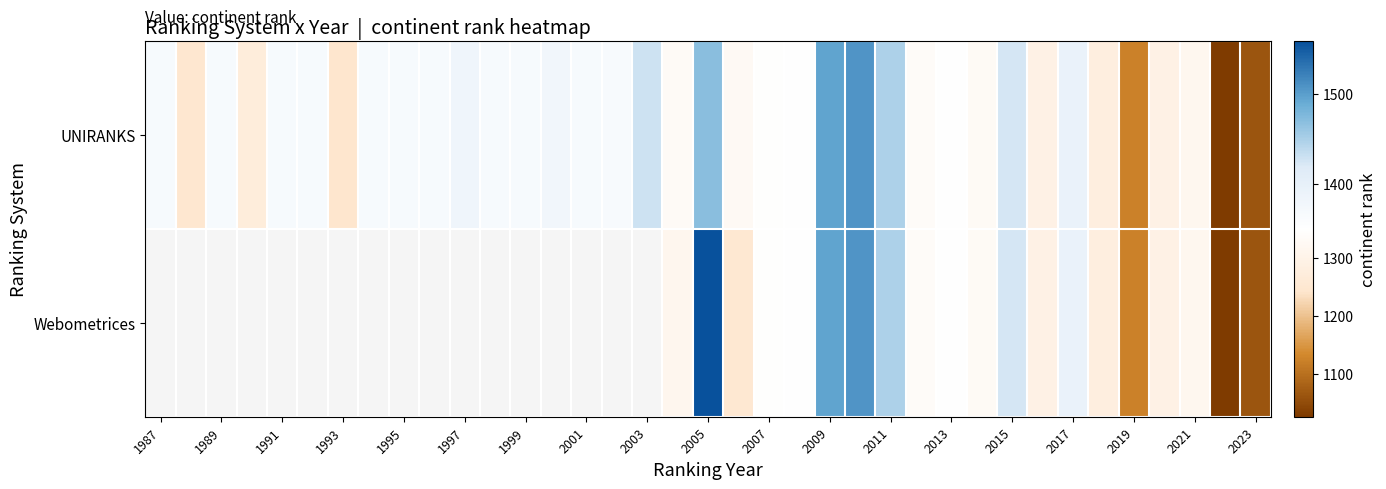

At how many categories does at least one series exceed 1086?

35